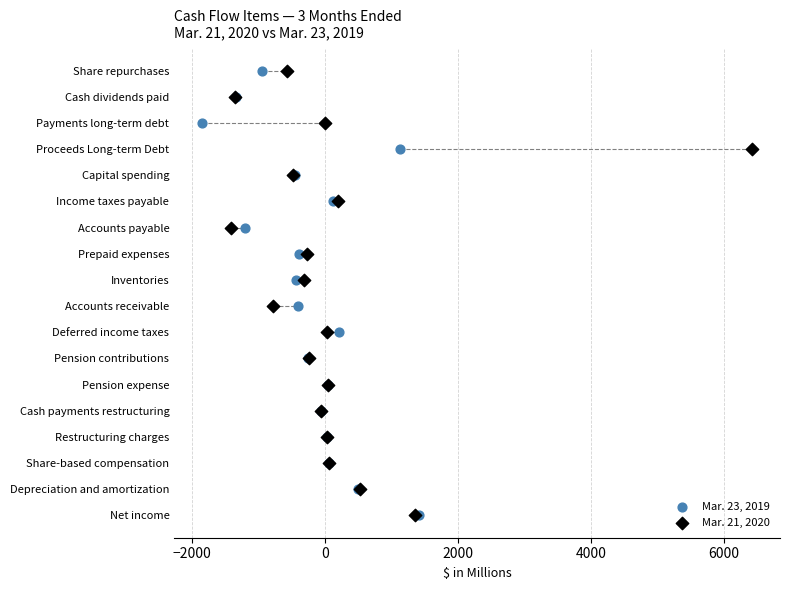

What are all the series names shown in the legend?

Mar. 23, 2019, Mar. 21, 2020